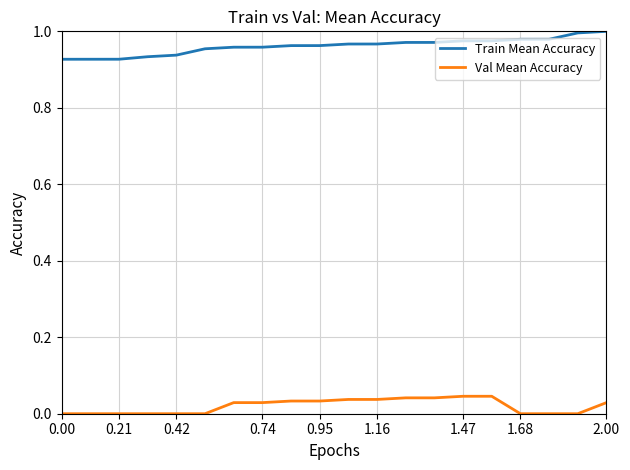

Rank the series by their average value, from highest to lowest.

Train Mean Accuracy, Val Mean Accuracy